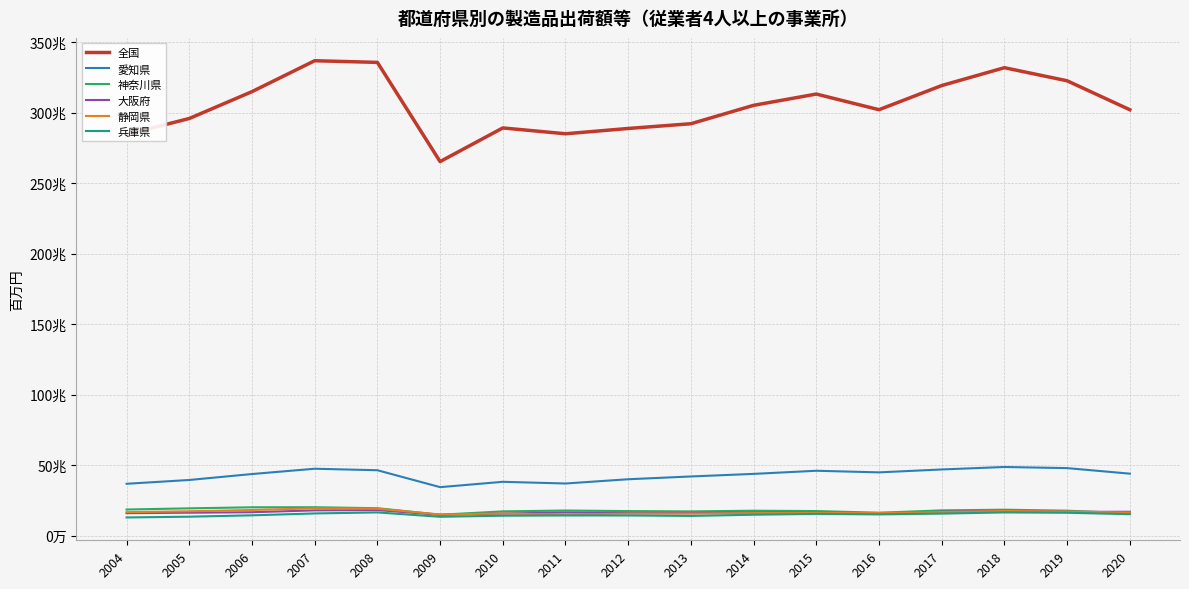

Reading left to right, list all the values displayed in this chart.

全国: 2004=284472147	2005=295800300	2006=314834621	2007=336756635	2008=335578825	2009=265259031	2010=289107683	2011=284968753	2012=288727639	2013=292092130	2014=305139989	2015=313128563	2016=302035590	2017=319166725	2018=331809377	2019=322533418	2020=302003273
愛知県: 2004=36813584	2005=39514017	2006=43726333	2007=47482703	2008=46421228	2009=34431322	2010=38210826	2011=37015616	2012=40033226	2013=42001844	2014=43831329	2015=46048253	2016=44909000	2017=46968055	2018=48722041	2019=47924390	2020=43987965
神奈川県: 2004=18565989	2005=19400192	2006=20150220	2007=20201158	2008=19497483	2009=14868385	2010=17246683	2011=17850594	2012=17461302	2013=17226142	2014=17721051	2015=17477226	2016=16288163	2017=17956427	2018=18443058	2019=17746139	2020=15835278
大阪府: 2004=15961123	2005=16301874	2006=16647826	2007=17961504	2008=18158008	2009=14806158	2010=15713108	2011=16492510	2012=16022741	2013=16024460	2014=16529165	2015=16685899	2016=15819650	2017=16995712	2018=17561489	2019=16938356	2020=16975793
静岡県: 2004=16699764	2005=17322744	2006=18234667	2007=19410264	2008=19177718	2009=15050953	2010=15793109	2011=14949739	2012=15707724	2013=15699131	2014=16050724	2015=16372042	2016=16132178	2017=16787113	2018=17539461	2019=17153997	2020=16451286
兵庫県: 2004=12945203	2005=13477827	2006=14454981	2007=15784639	2008=16512792	2009=13423028	2010=14183783	2011=14357443	2012=14347022	2013=14026866	2014=14888356	2015=15445672	2016=15105350	2017=15665881	2018=16506736	2019=16263313	2020=15249899